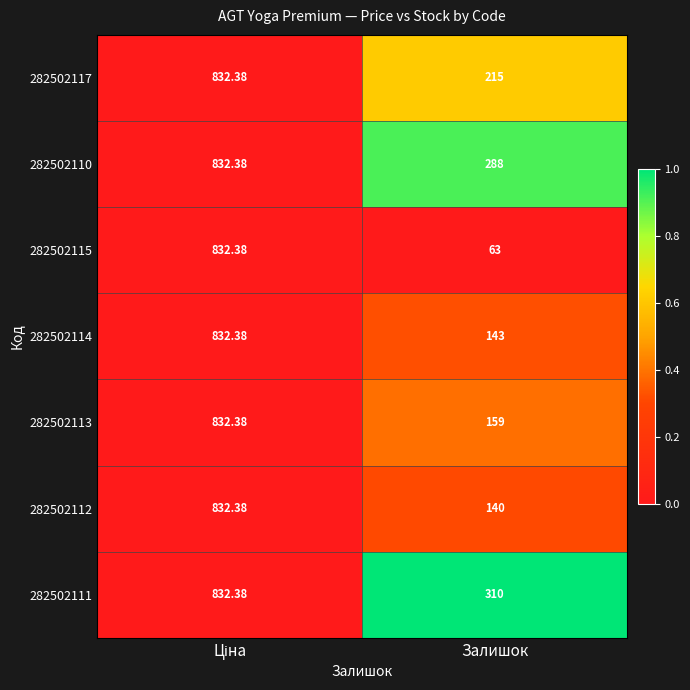

Which category has the lowest value in the 282502110 series?

Залишок